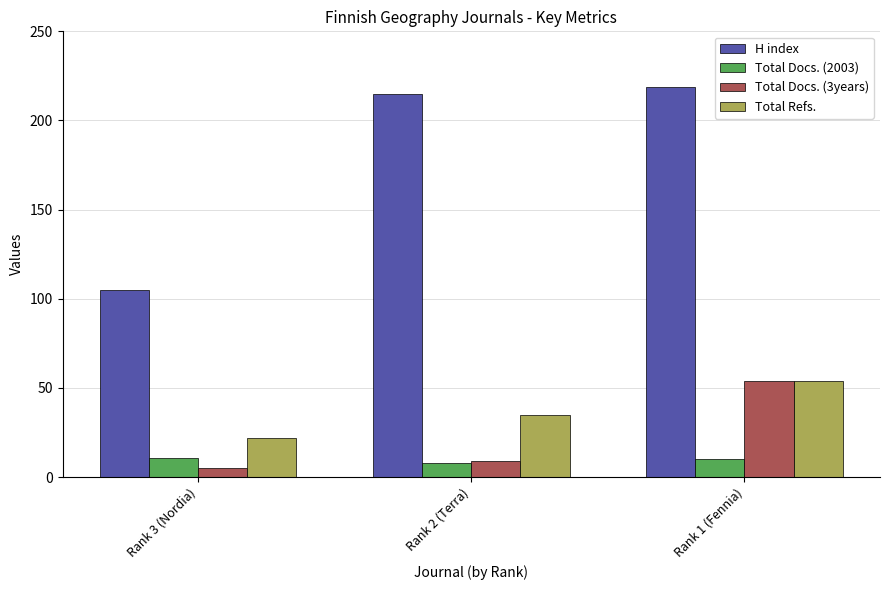

What is the highest value of the H index series?

219